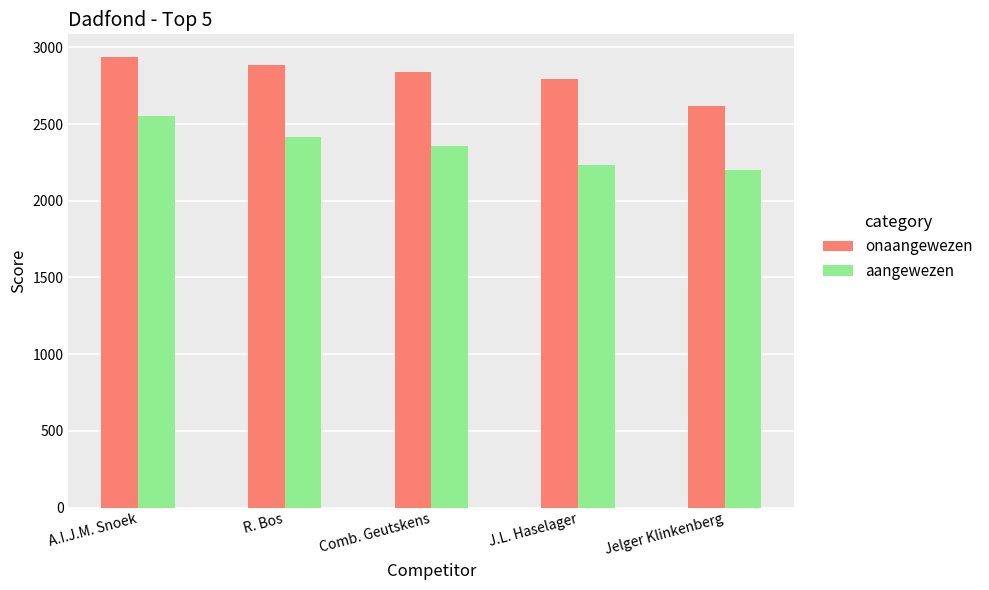

What is the value of the onaangewezen bar at the 4th from the left?

2790.8